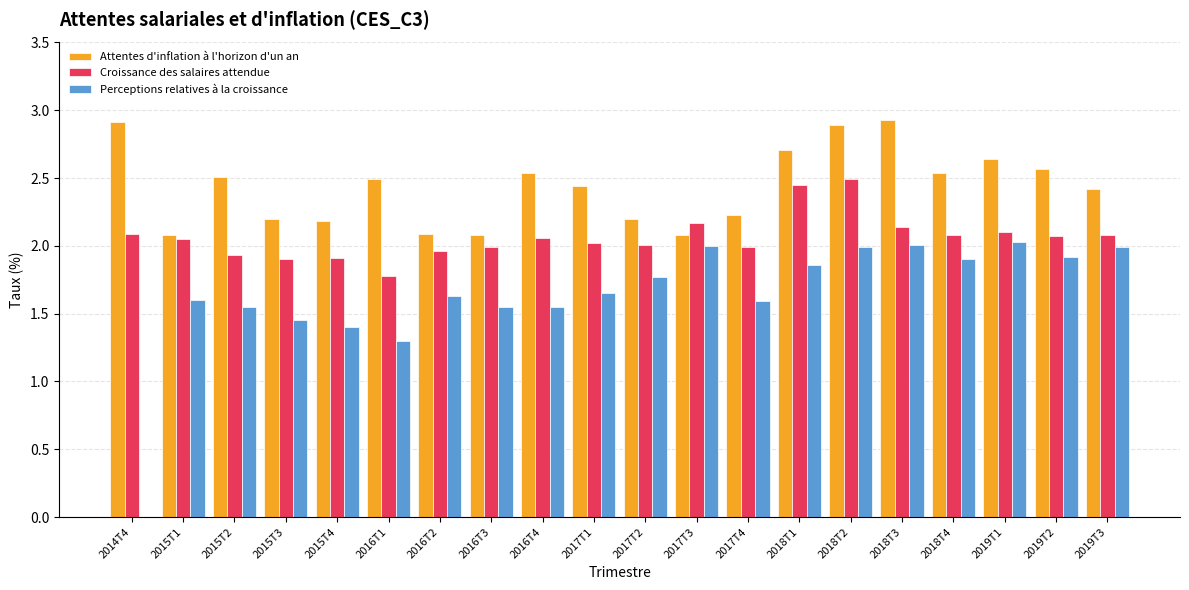

The Attentes d'inflation à l'horizon d'un an series shows 2.1 at 2016T3. True or false?

True